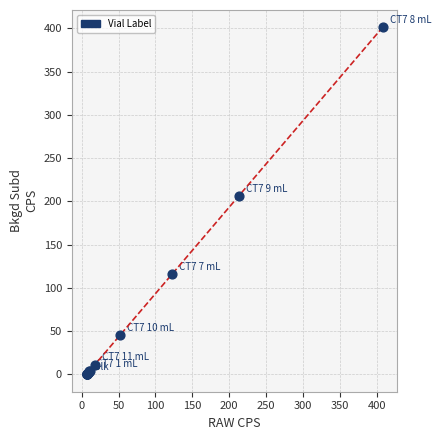

What Y value in the scatter plot is closest to 200?

205.9